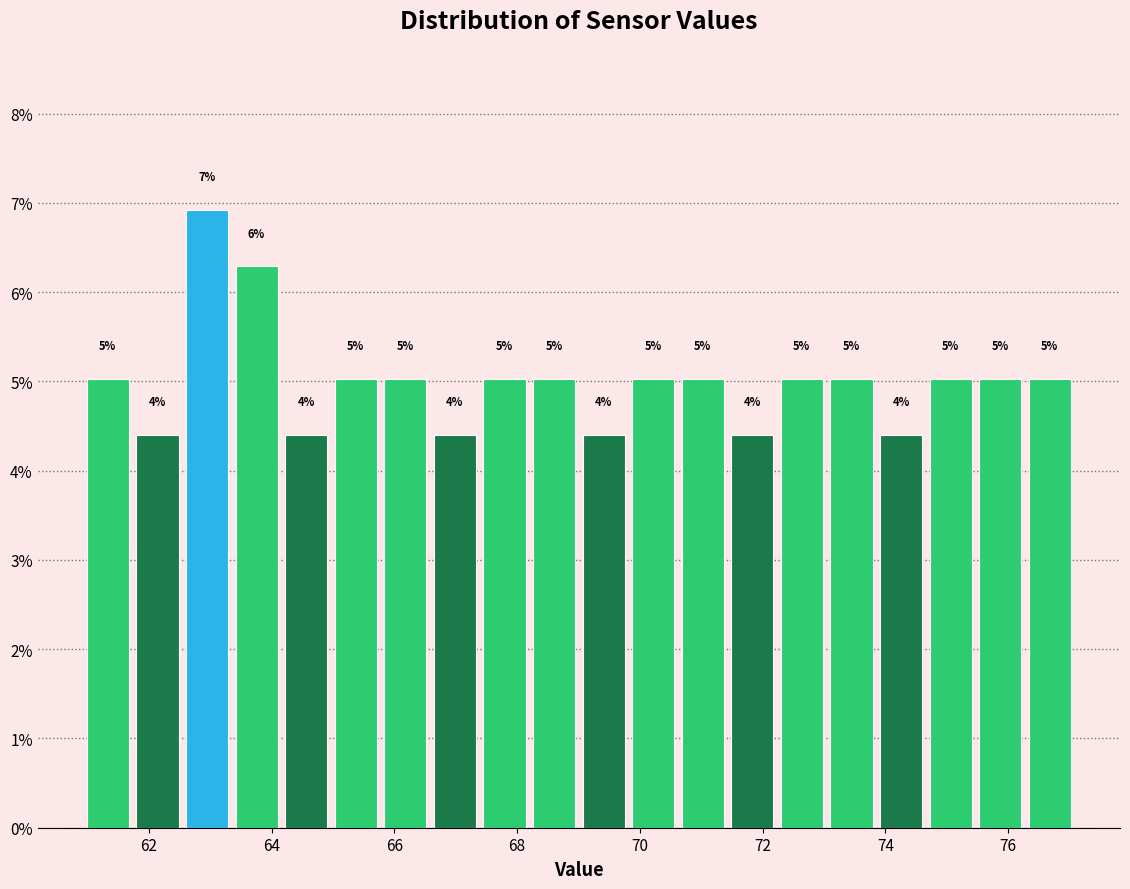

Over which range of the x-axis is the bar tallest?

62.6 to 63.4